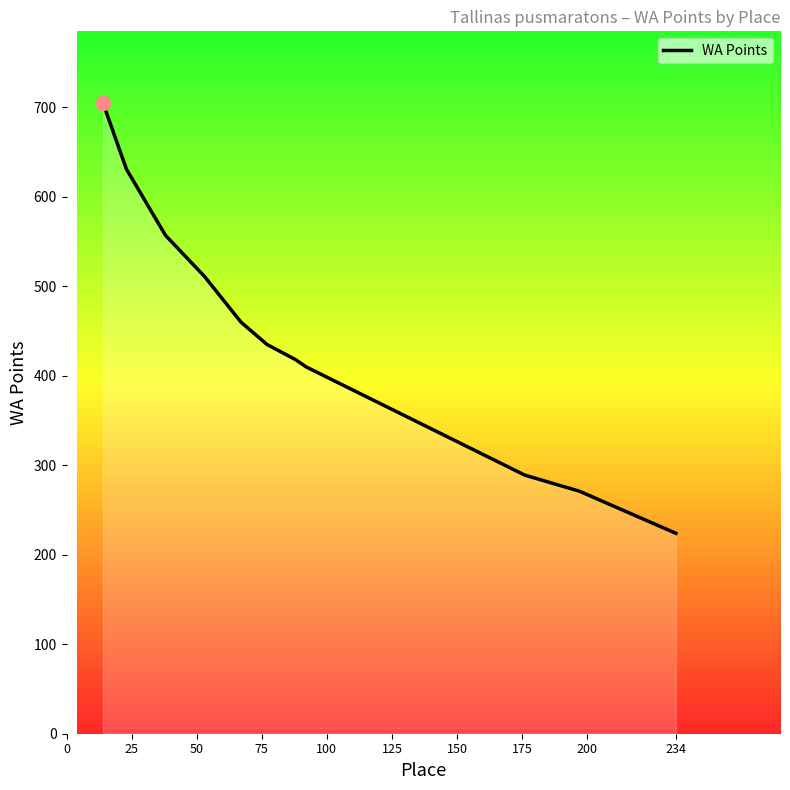

What is the average value?

446